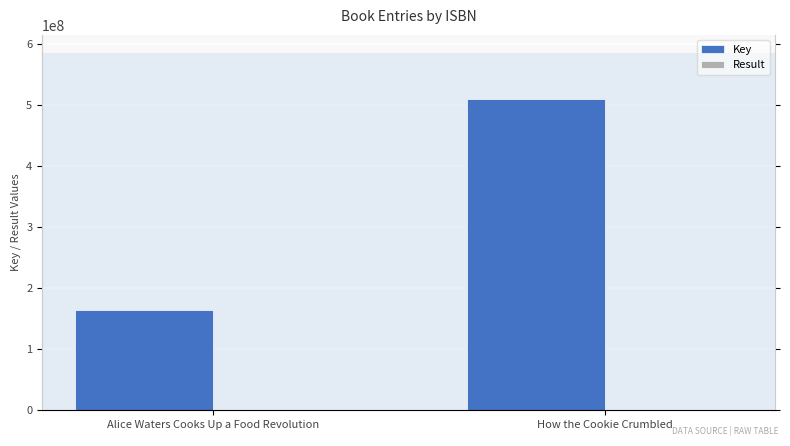

What is the sum of the Result values at How the Cookie Crumbled and Alice Waters Cooks Up a Food Revolution?

3